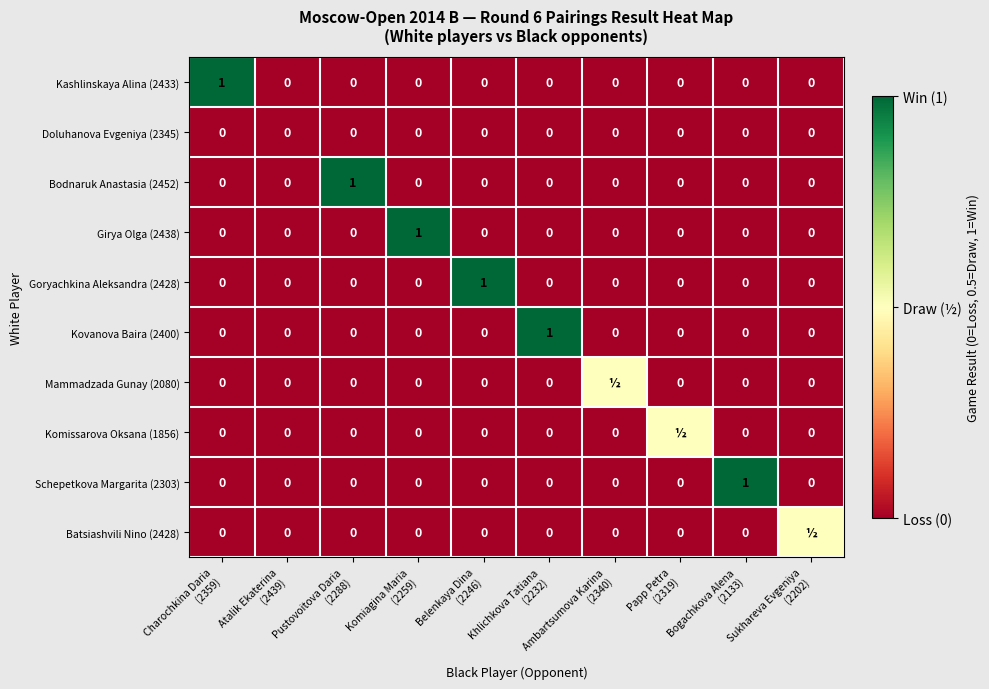

Between Sukhareva Evgeniya
(2202) and Belenkaya Dina
(2246), which is larger?

Sukhareva Evgeniya
(2202)